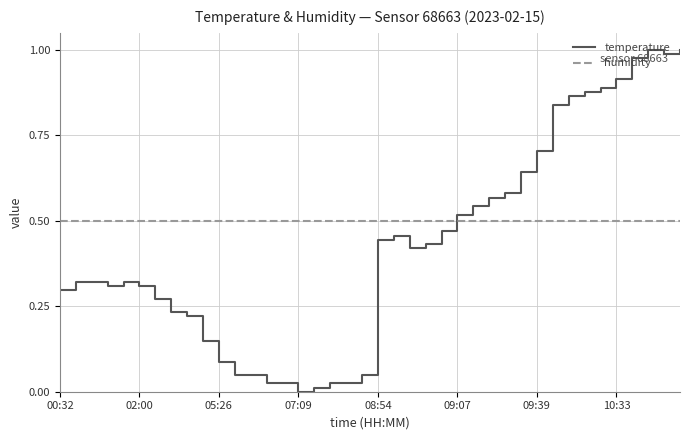

Which series has the widest spread of values?

temperature